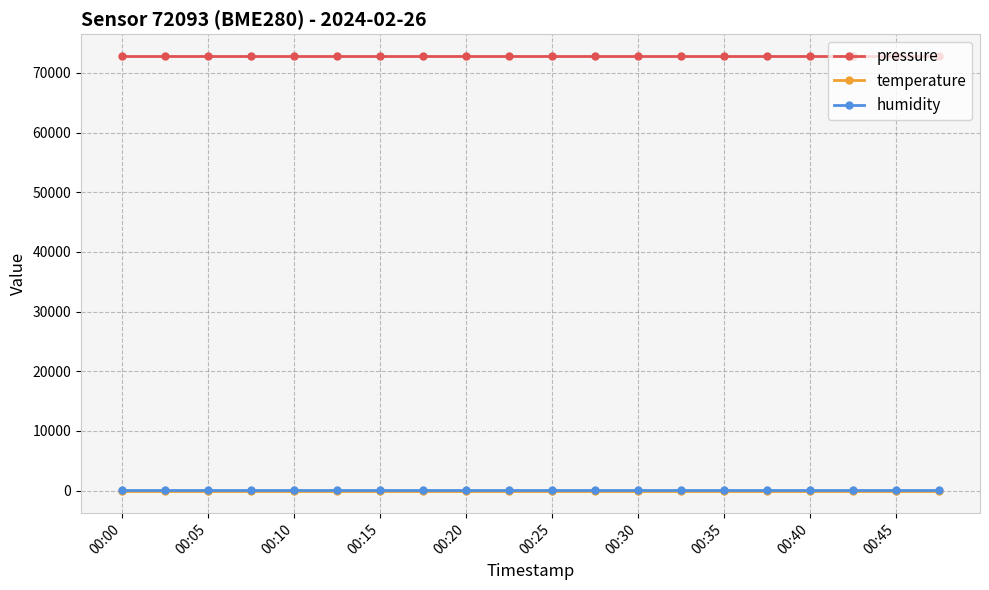

What is the value of the pressure point at the 1st from the left?

72854.1